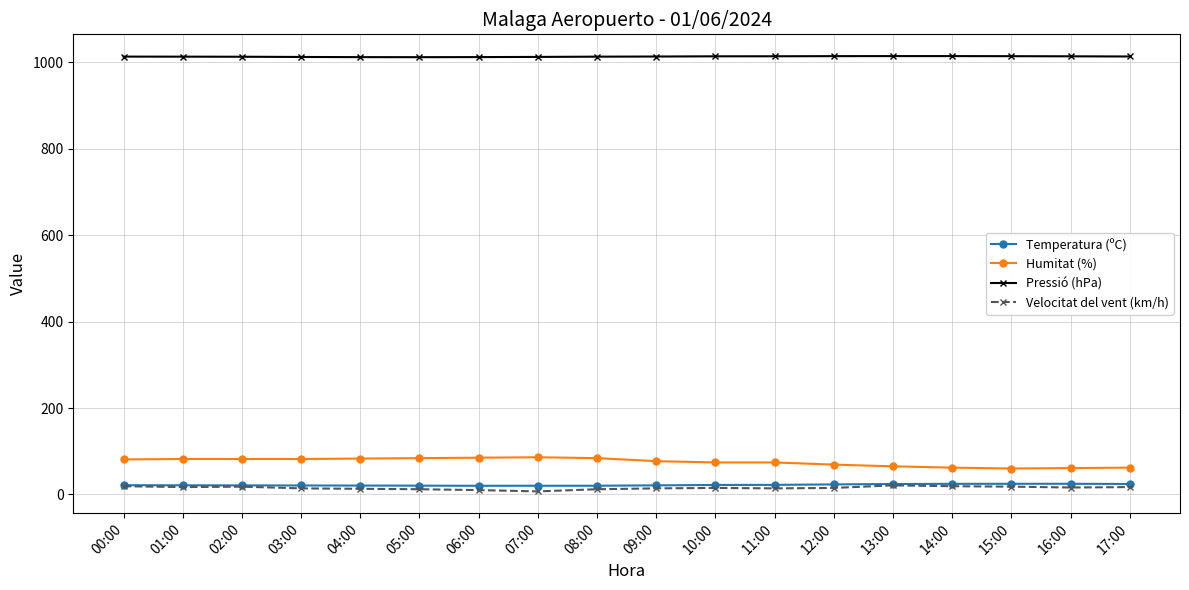

Does the chart display data point markers on the line(s)?

Yes